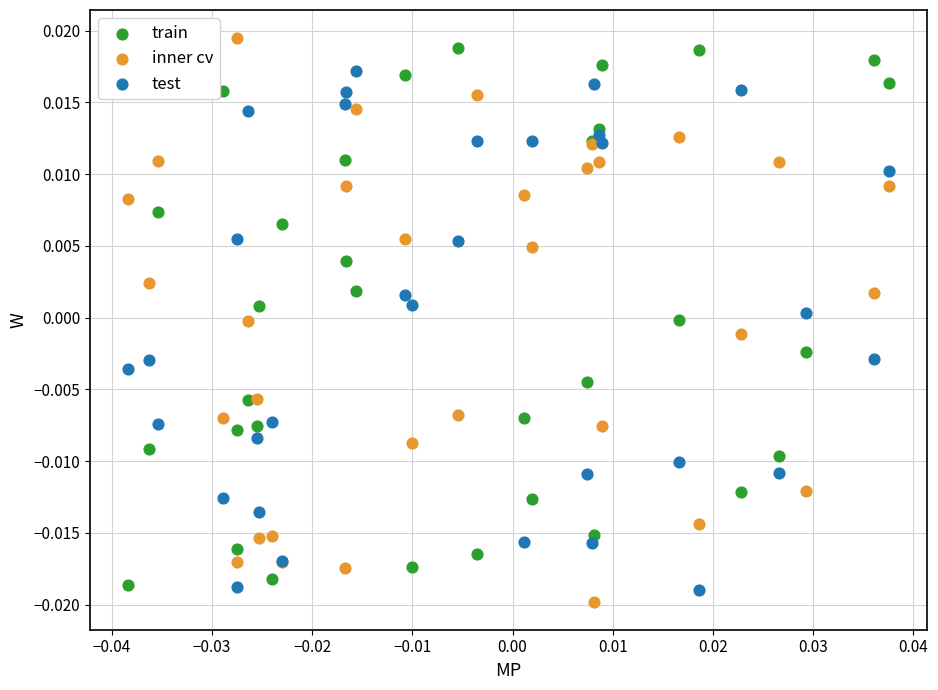

What are all the series names shown in the legend?

train, inner cv, test